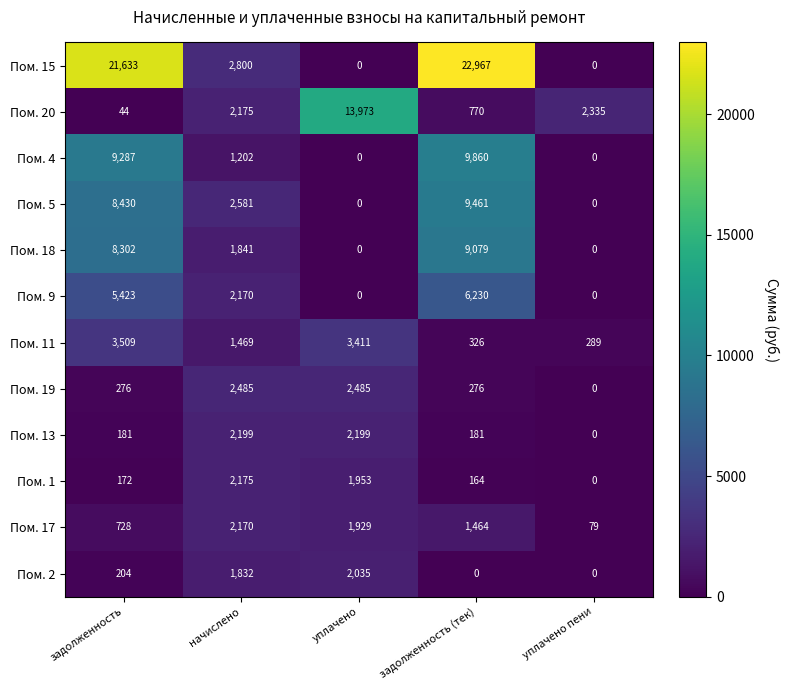

Which series has the widest spread of values?

Пом. 15